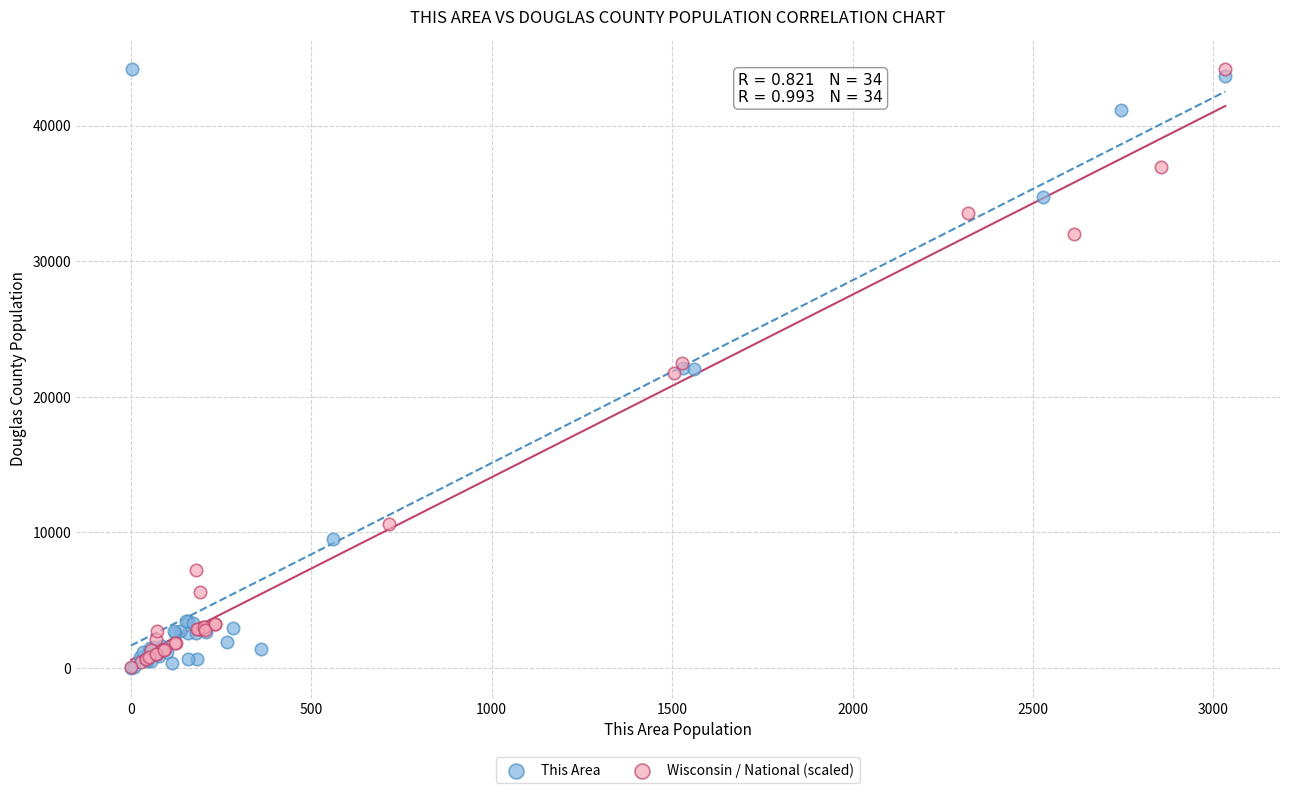

What are all the series names shown in the legend?

This Area, Wisconsin / National (scaled)